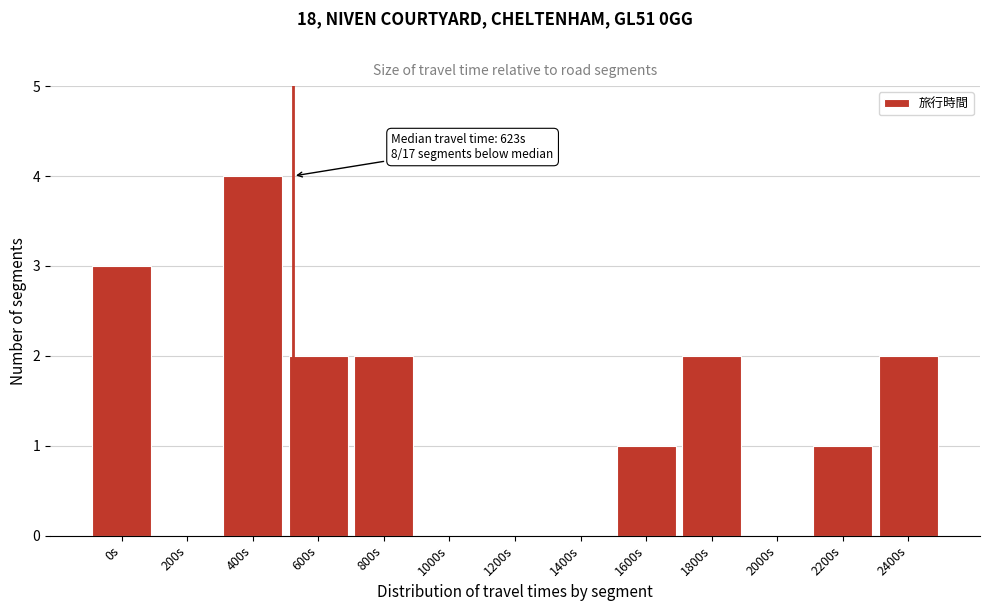

Reading left to right, extract all data points from this chart.

0s=3	200s=0	400s=4	600s=2	800s=2	1000s=0	1200s=0	1400s=0	1600s=1	1800s=2	2000s=0	2200s=1	2400s=2